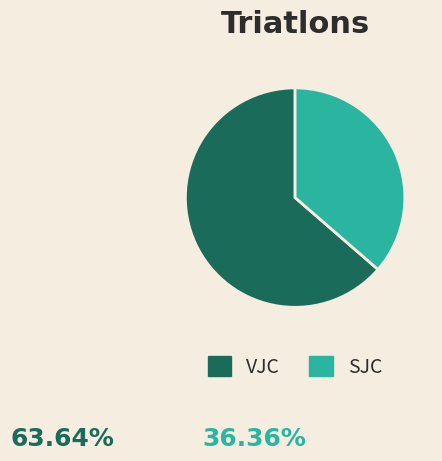

Rank the categories by value from lowest to highest.

SJC, VJC